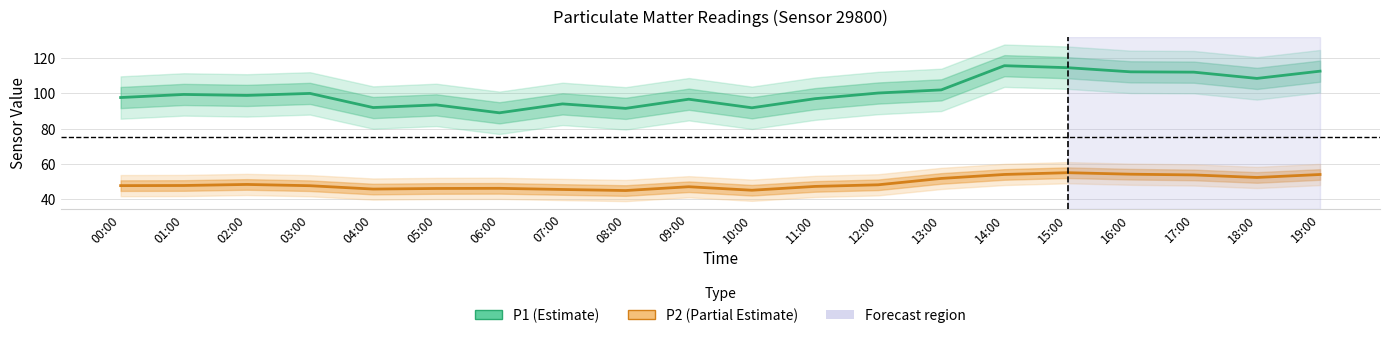

True or false: P2 (Partial Estimate) and P1 (Estimate) cross at least once.

False